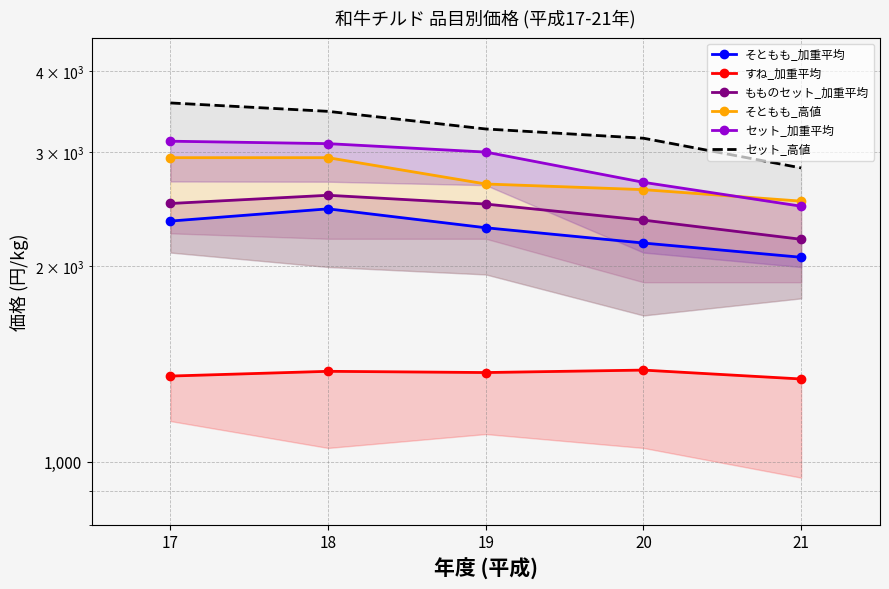

Reading left to right, extract all data points from this chart.

そともも_加重平均: 17=2348	18=2452	19=2293	20=2172	21=2065
すね_加重平均: 17=1355	18=1378	19=1372	20=1384	21=1341
もものセット_加重平均: 17=2499	18=2573	19=2494	20=2356	21=2201
そともも_高値: 17=2940	18=2940	19=2678	20=2625	21=2520
セット_加重平均: 17=3117	18=3090	19=2999	20=2694	21=2475
セット_高値: 17=3570	18=3465	19=3255	20=3150	21=2835